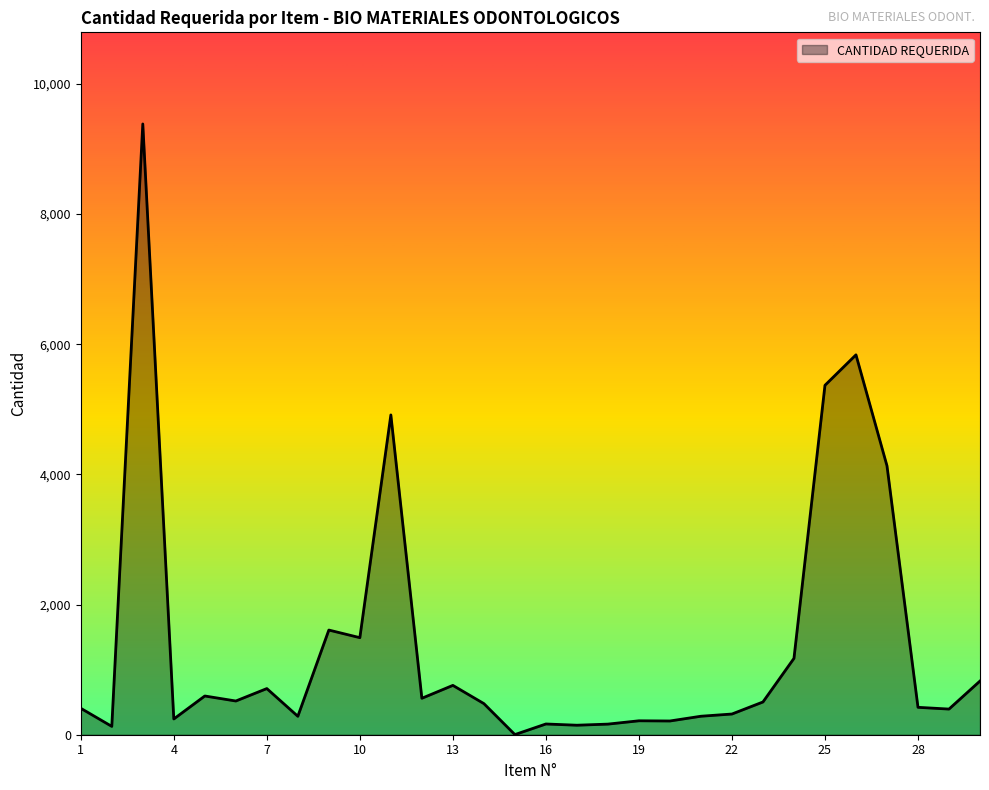

What is the greatest value displayed?

9383